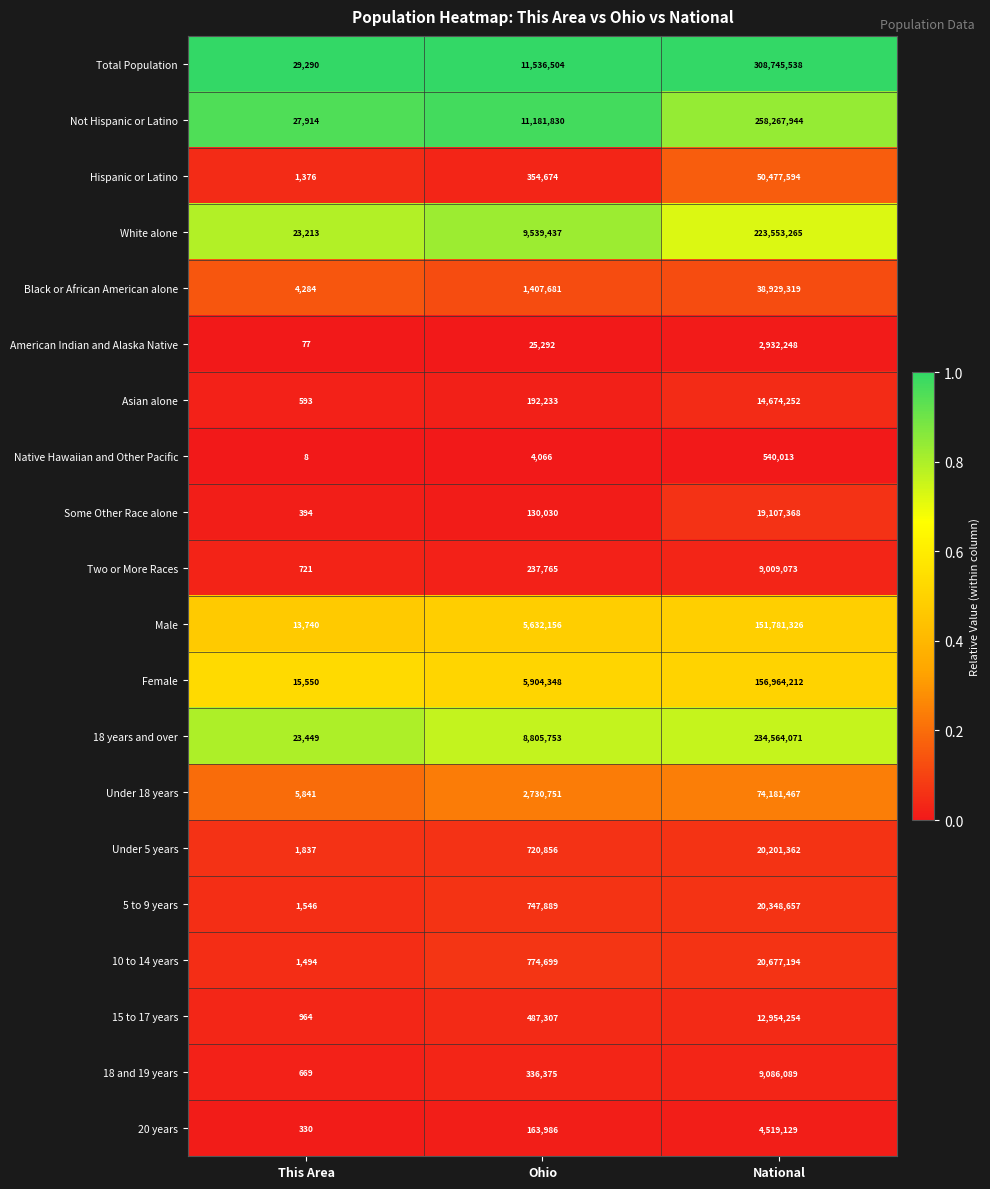

What is the difference between the Under 5 years values at This Area and National?

20199525